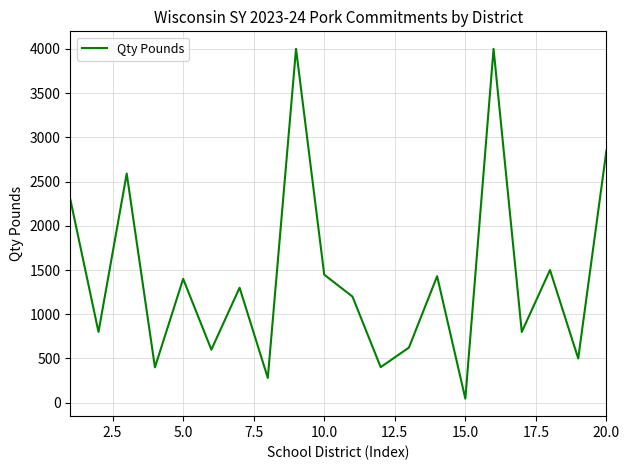

How many lines are shown in the chart?

1